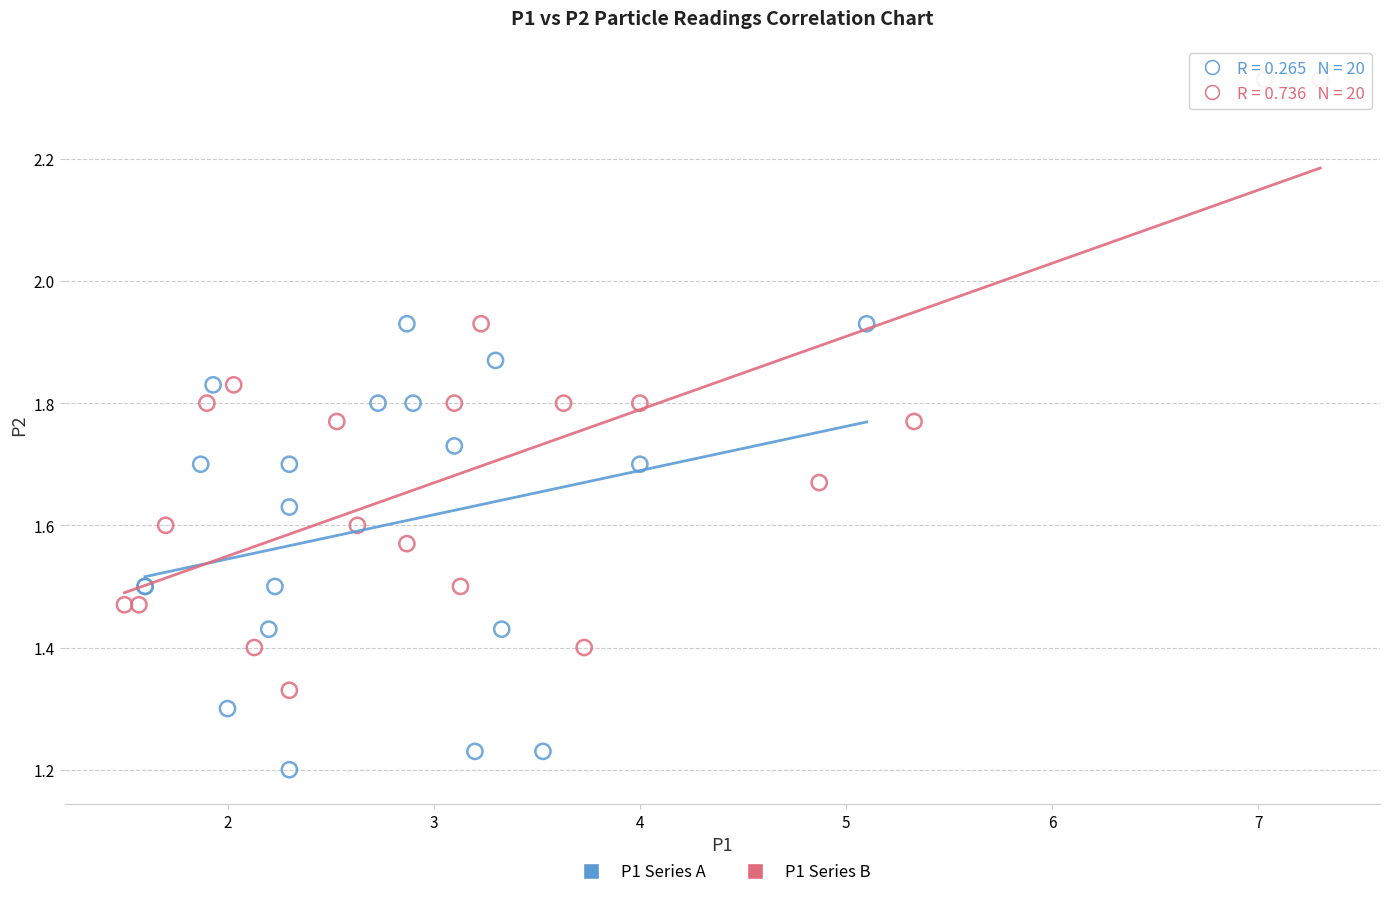

Which series contains the lowest Y value?

P1 Series A